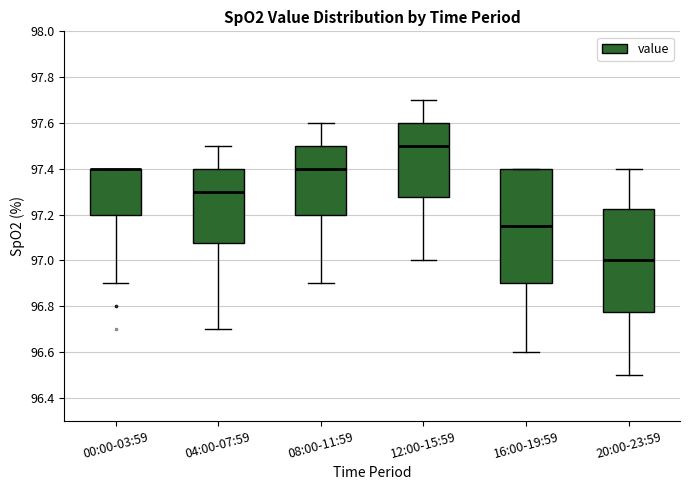

Where is the lower edge of the box for 04:00-07:59 on the y-axis? The values are not printed on the chart, so give them approximately, as read against the axis.

97.08